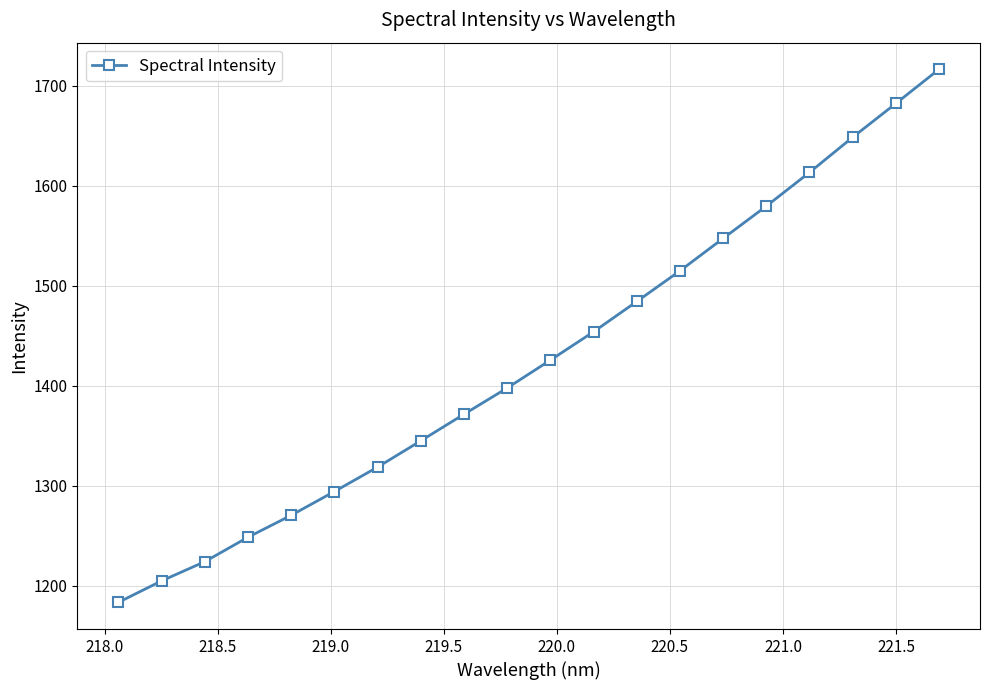

What is the minimum value shown in the chart?

1183.3